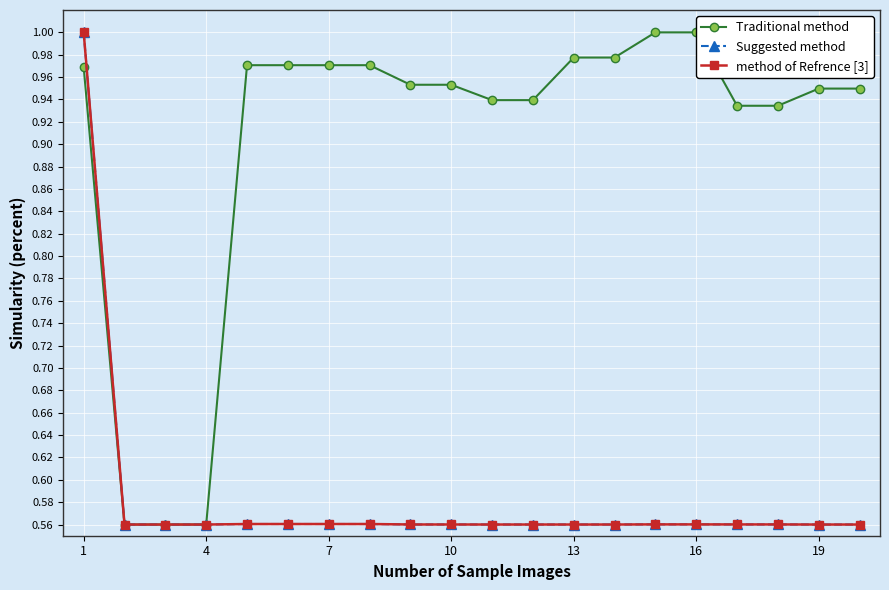

True or false: Traditional method has a value of 0.3 at 16.

False